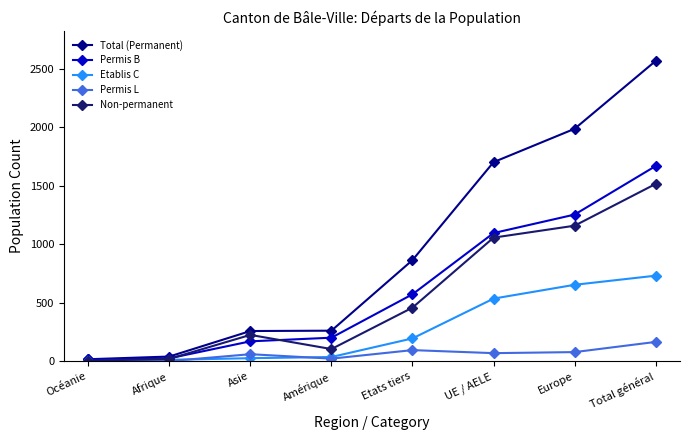

Which category has the highest value in the Total (Permanent) series?

Total général